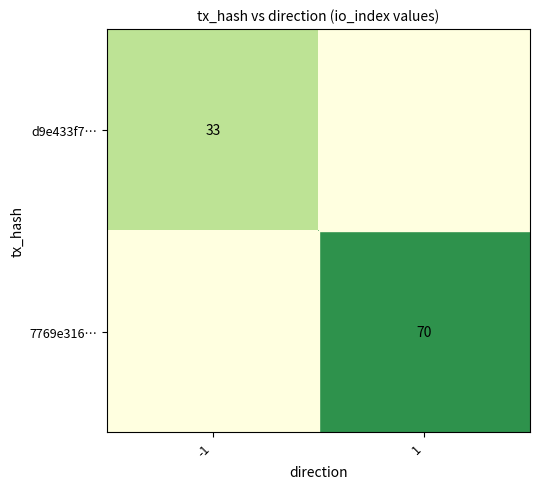

Between -1 and 1, which is larger?

1